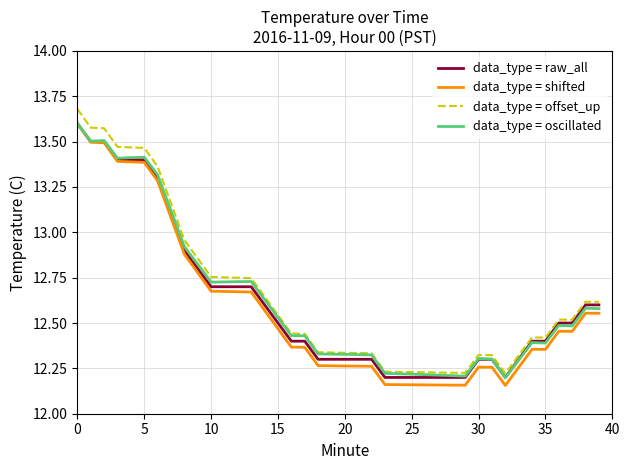

True or false: data_type = shifted and data_type = offset_up intersect in this chart.

False